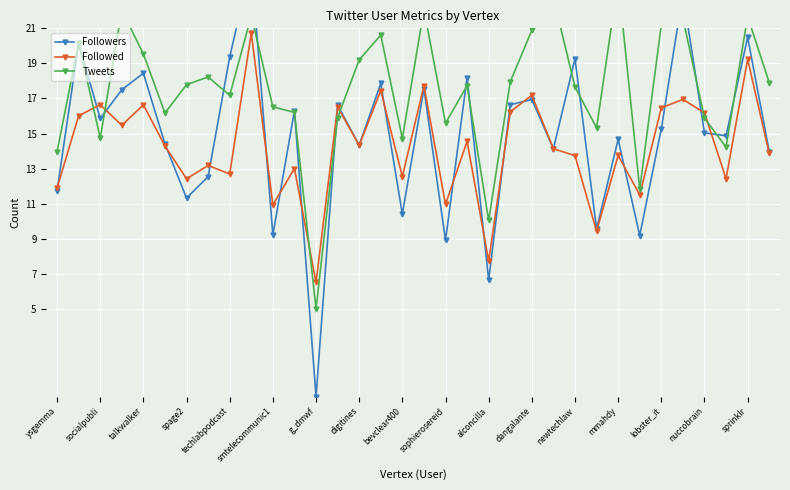

At which label does Followed reach its minimum?

g_dmwf